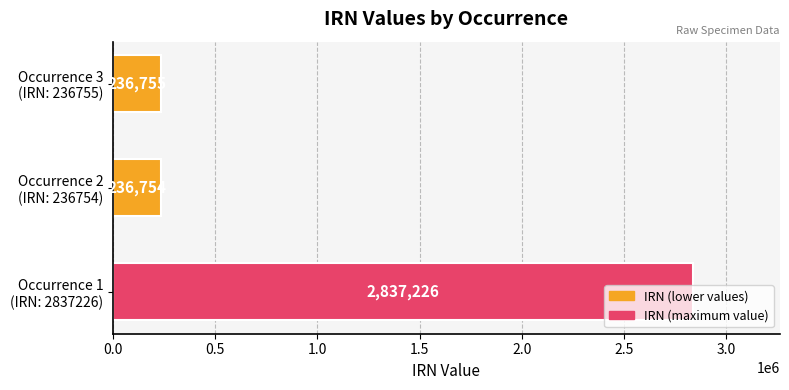

What is the difference between the maximum and minimum values?

2600472